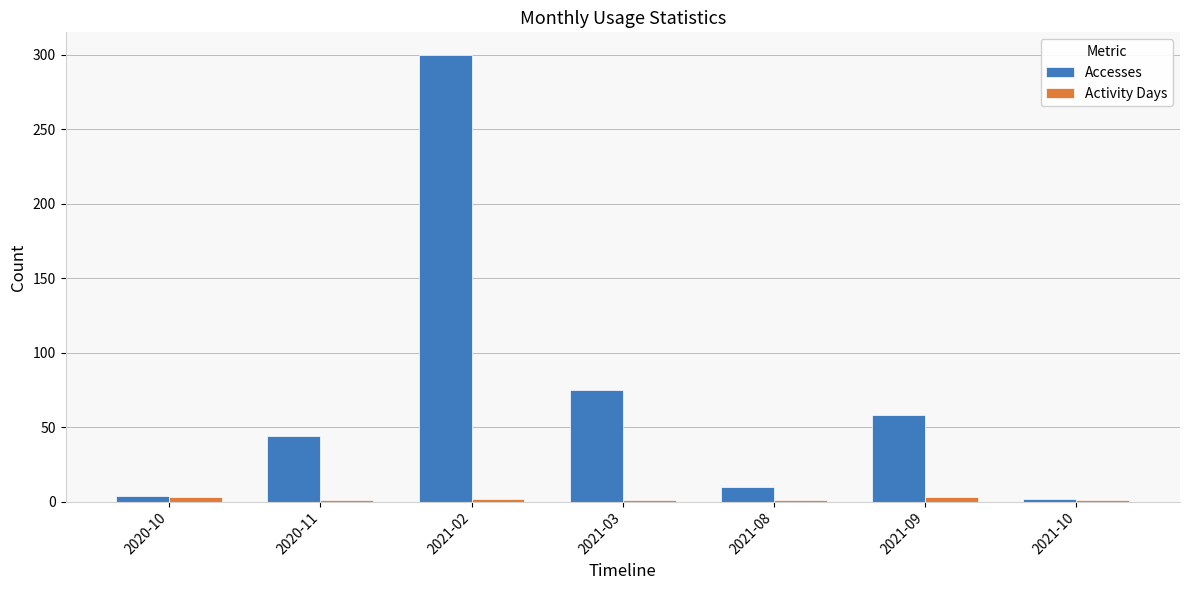

What is the greatest value displayed?

300